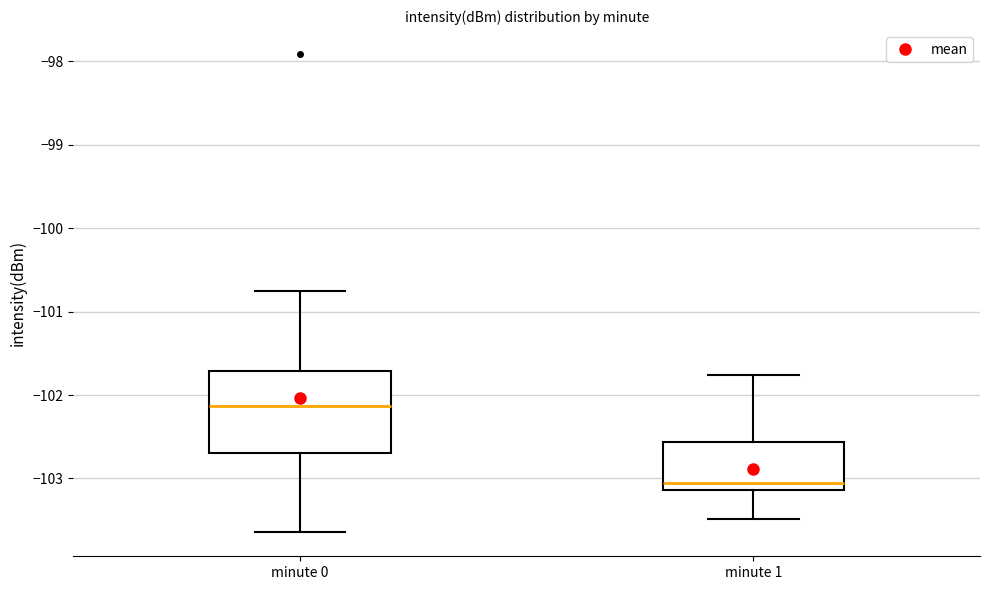

Reading left to right, transcribe this box plot: for each box, give where its median line is, the range the box spans, and where its two whiskers end, as read against the y-axis. The values are not printed on the chart, so give them approximately, as read against the axis.

minute 0: median -102.1, box -102.7 to -101.7, whiskers -103.6 to -100.8
minute 1: median -103.1 (just above the box's lower edge), box -103.1 to -102.6, whiskers -103.5 to -101.8